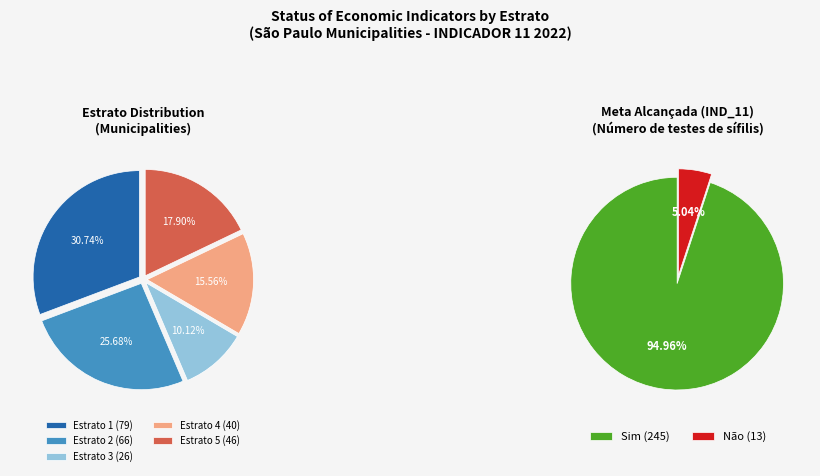

How many slices are in this pie chart?

5